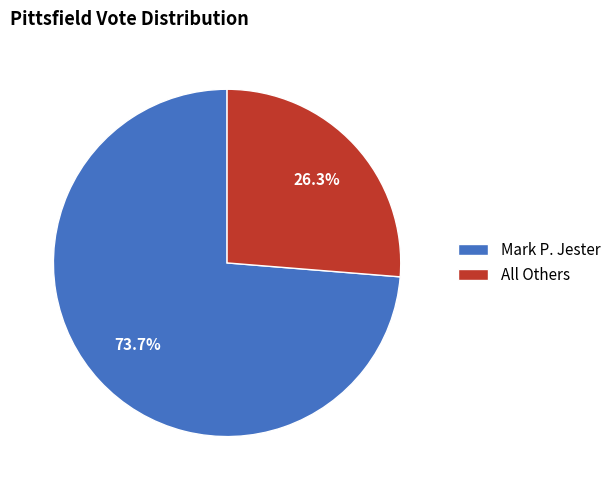

To the nearest percent, what is the combined percentage of Mark P. Jester and All Others?

100%